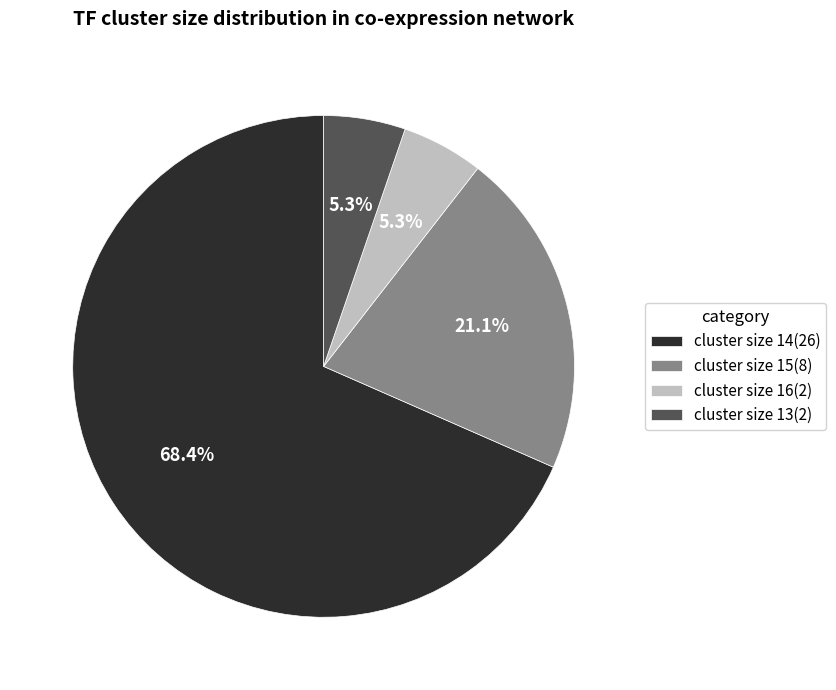

What is the largest slice in the pie chart?

cluster size 14(26)